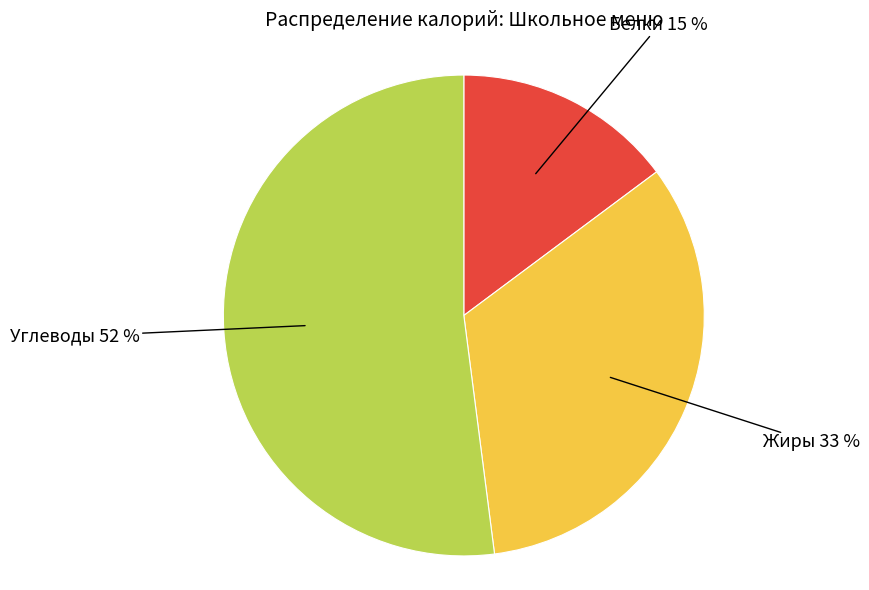

How many slices are in this pie chart?

3